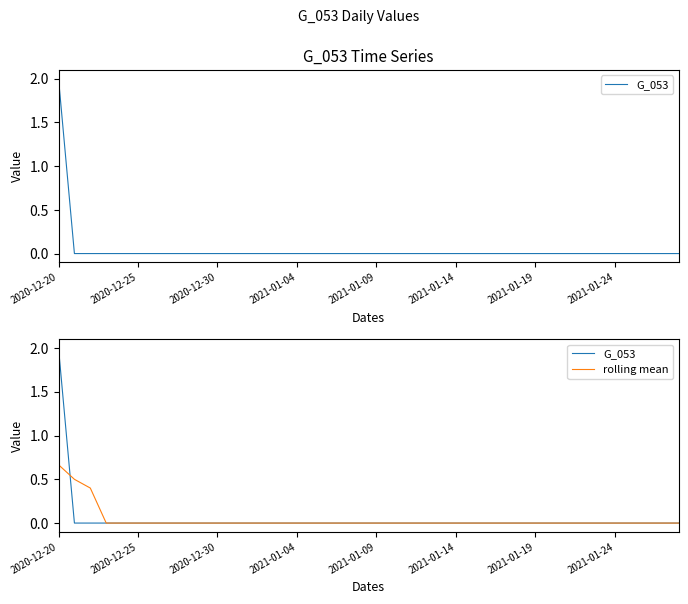

Count the rolling mean values in the range 0 to 1.

40